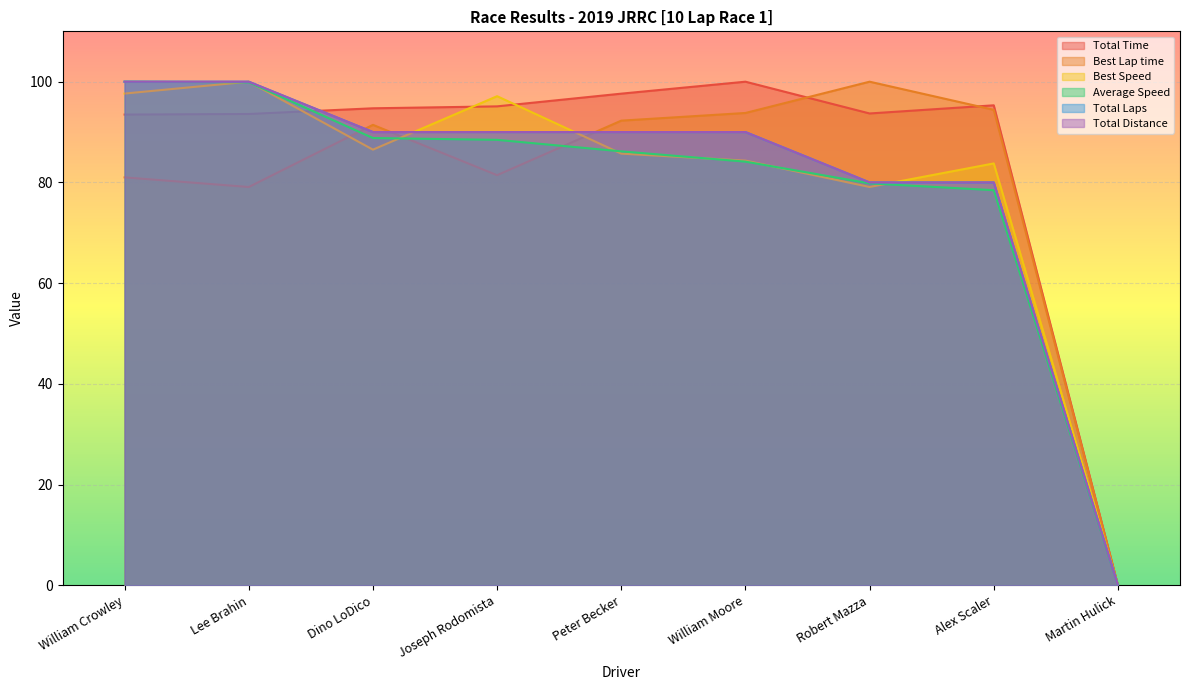

At how many categories does at least one series exceed 16?

8